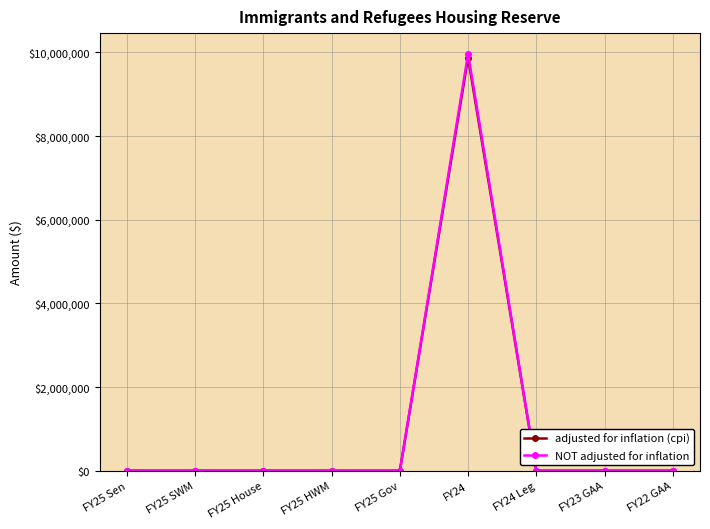

What is the sum of the adjusted for inflation (cpi) values at FY24 and FY25 SWM?

9873776